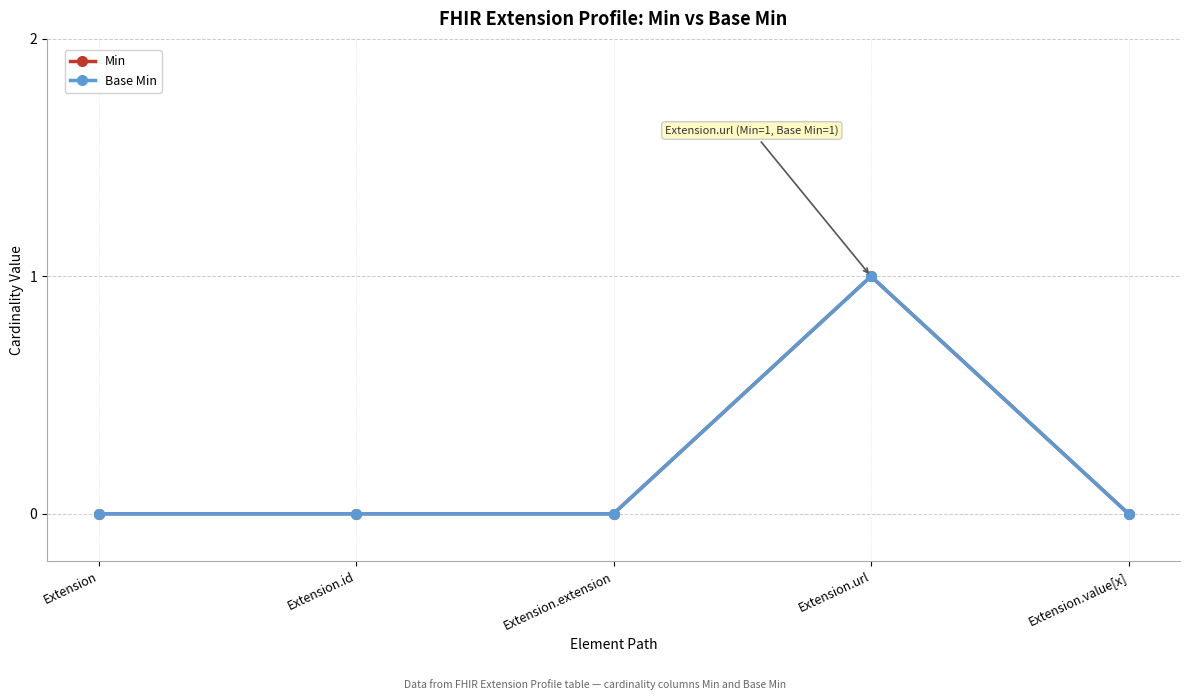

What is the label of the 5th point from the left?

Extension.value[x]